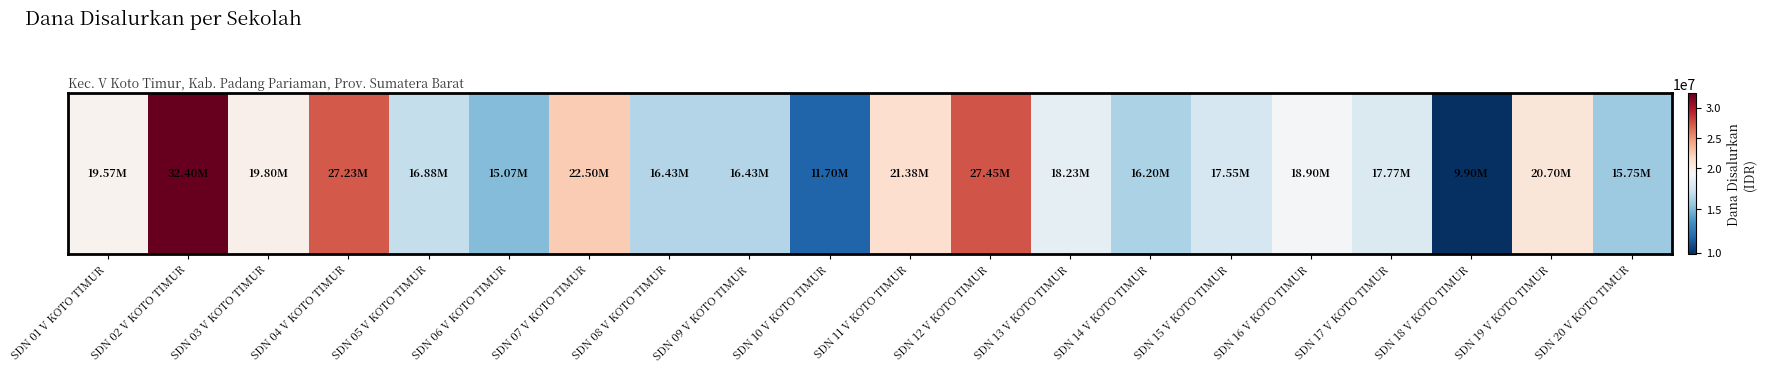

How many values exceed 18225000?

9